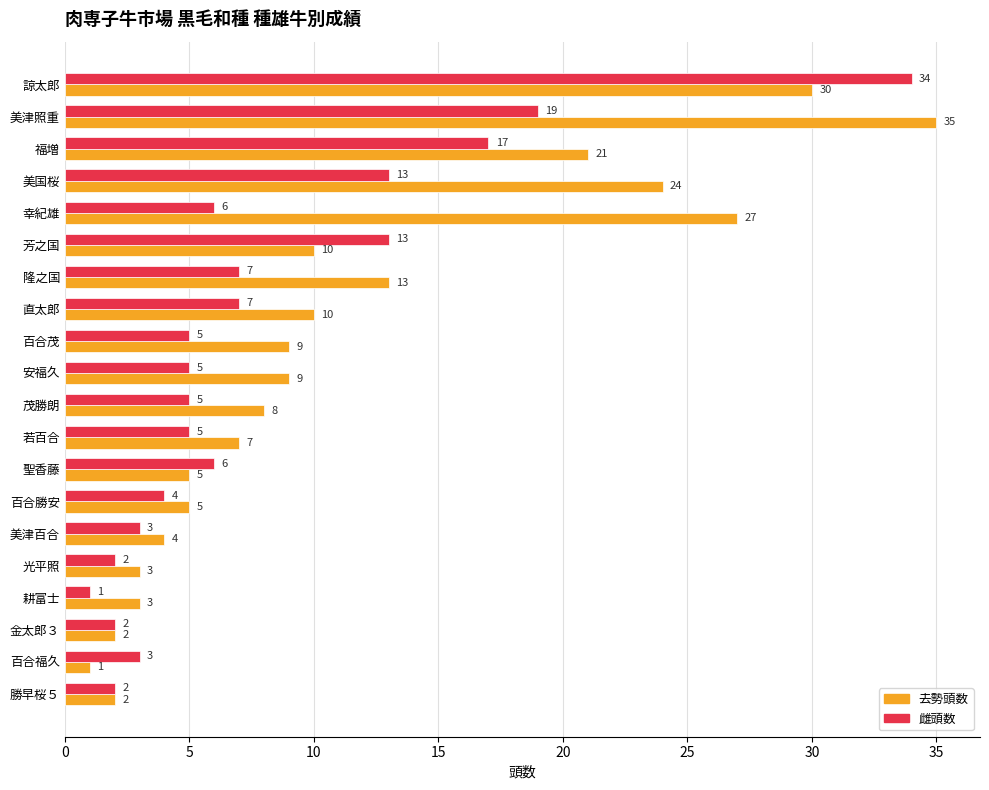

At which label is 雌頭数 closest to 17?

福増